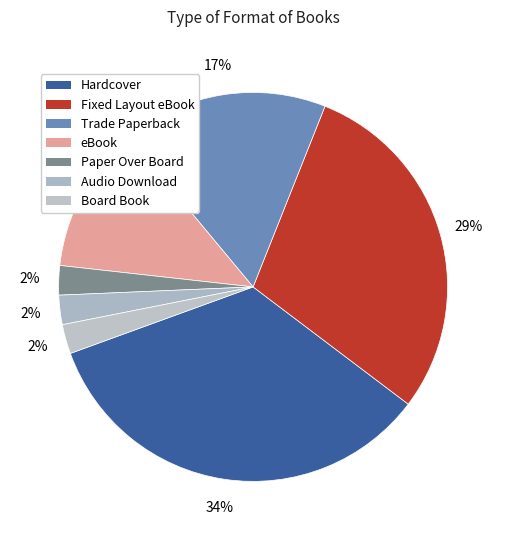

Rank the categories by value from highest to lowest.

Hardcover, Fixed Layout eBook, Trade Paperback, eBook, Paper Over Board, Audio Download, Board Book